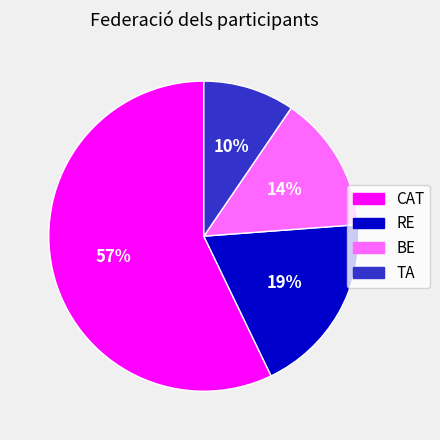

Is it true that TA is 23% of the pie?

False